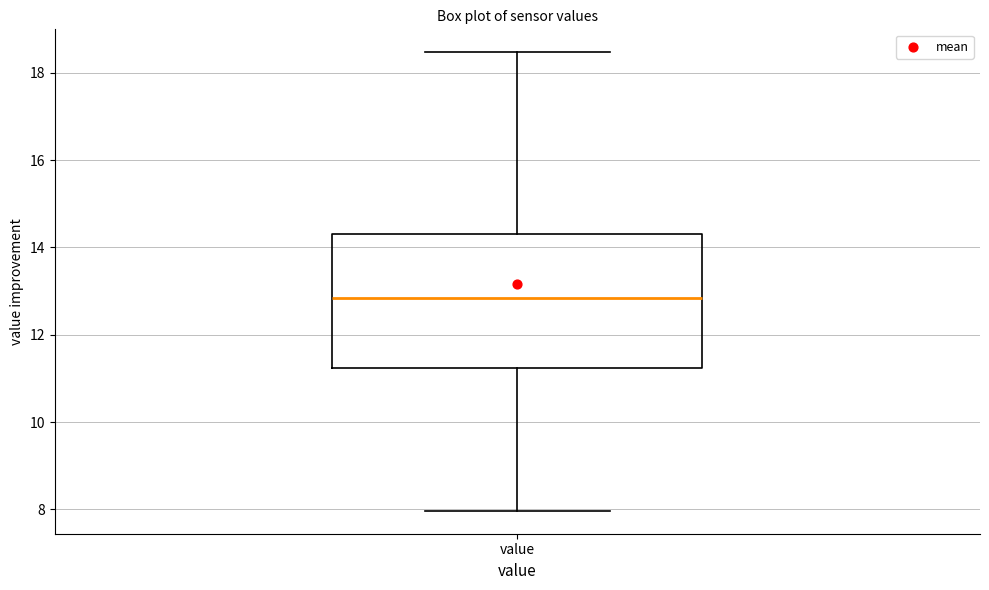

Read this box plot against the y-axis: the position of the median line, the range covered by the box, and the ends of both whiskers. The values are not printed on the chart, so give them approximately, as read against the axis.

median 12.8, box 11.2 to 14.2, whiskers 8.0 to 18.4